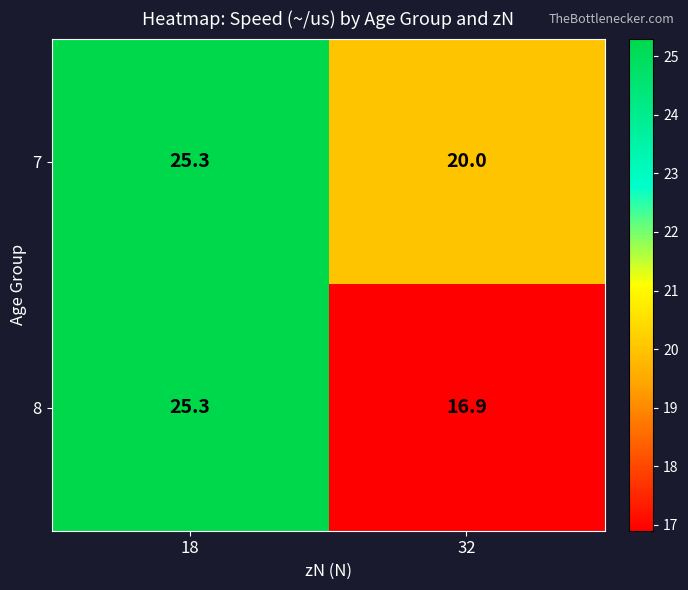

How many categories are shown in the chart?

2